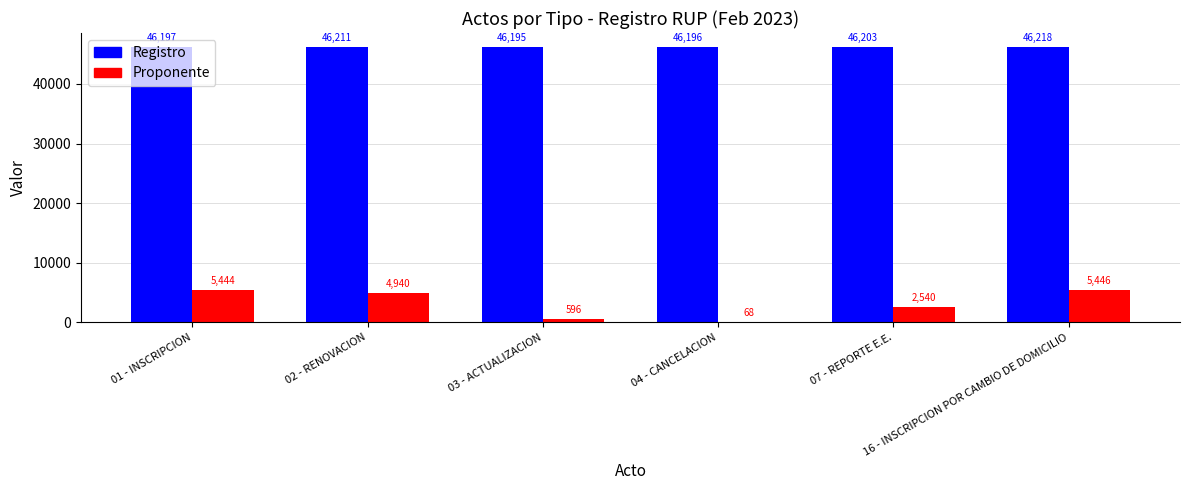

Which series has the largest range (max minus min)?

Proponente